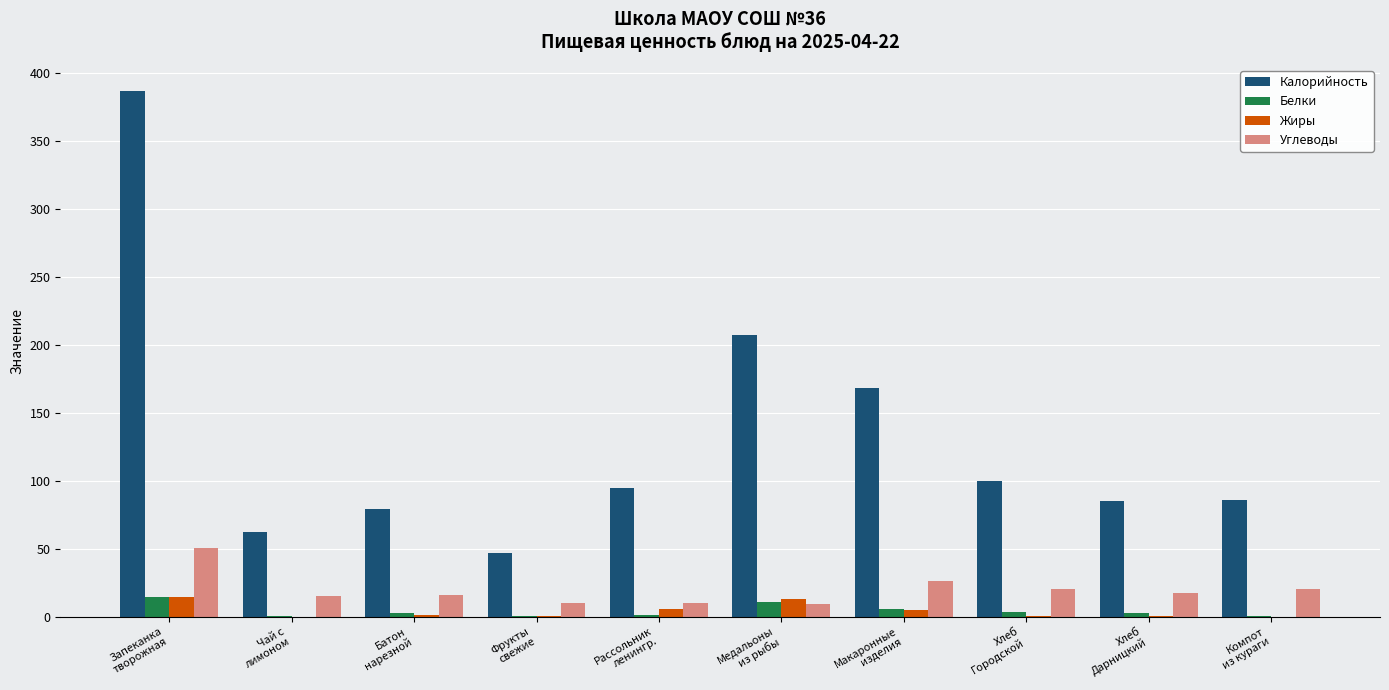

True or false: Белки has a value of 10.6 at Медальоны
из рыбы.

True